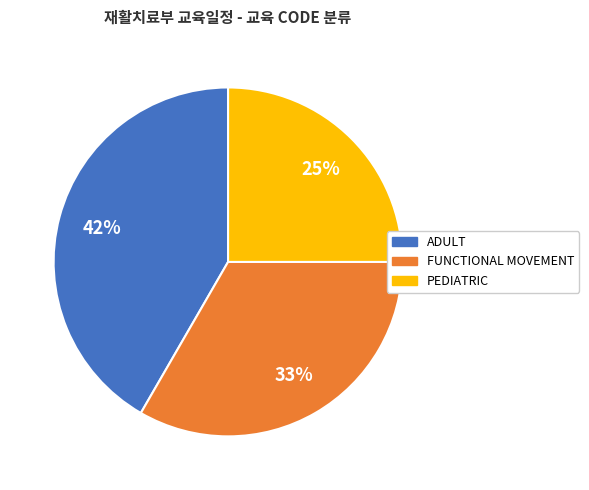

To the nearest percent, what is the average slice percentage?

33%